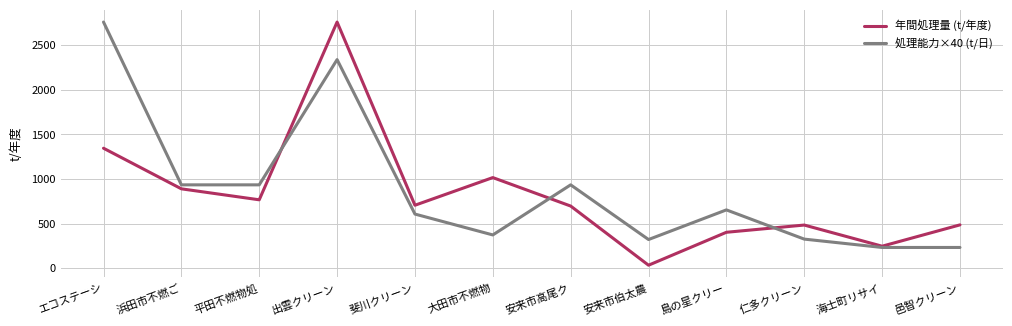

At which category is the sum across all series the highest?

出雲クリーン